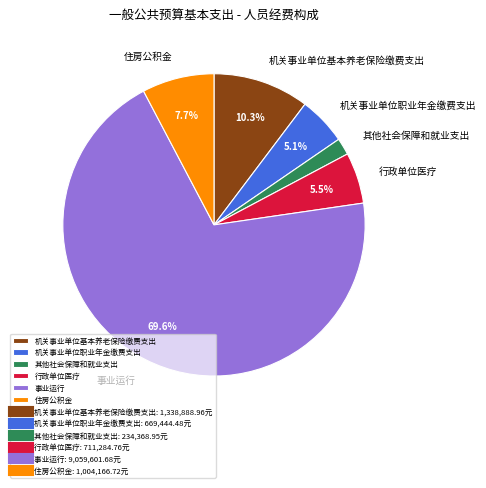

What is the total percentage of 住房公积金 and 机关事业单位基本养老保险缴费支出?

18.0%